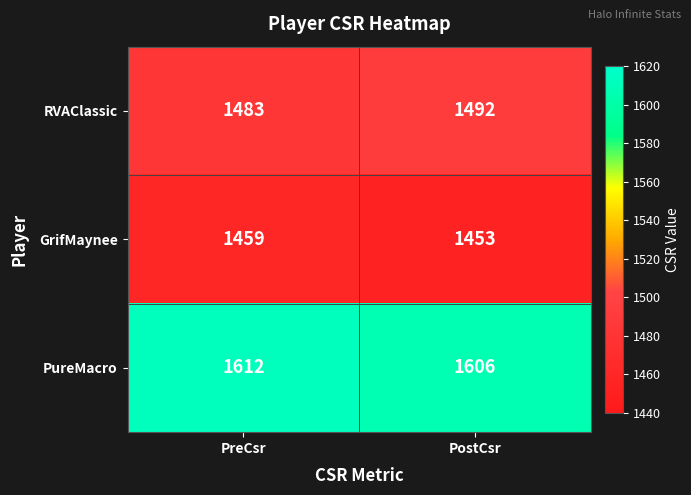

The value of RVAClassic at PreCsr is 2334. True or false?

False